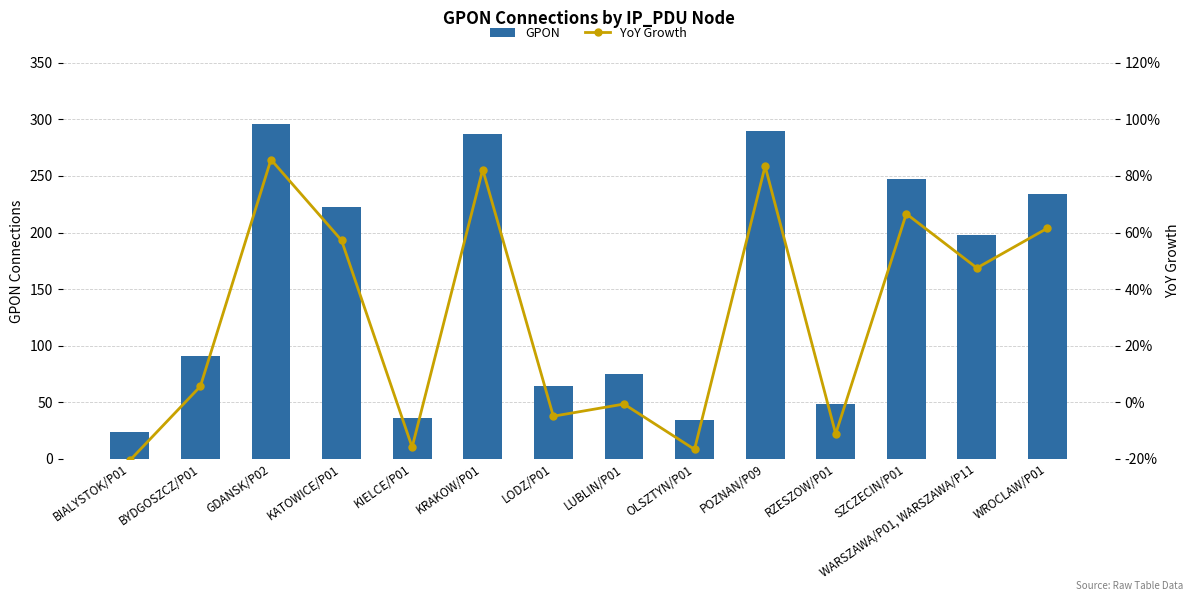

At how many categories does at least one series exceed 171?

7